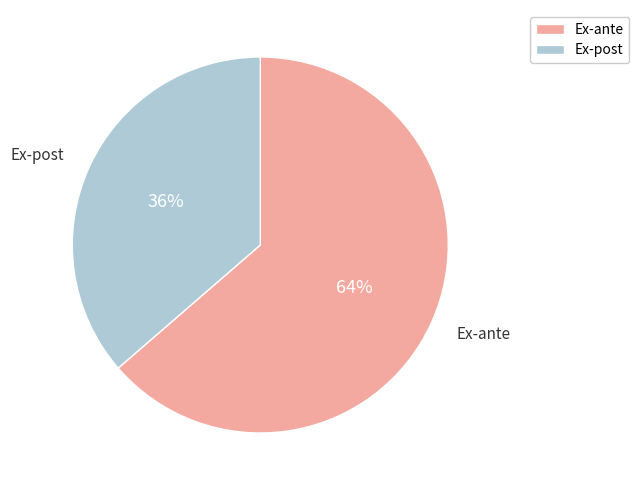

Rank the categories by value from lowest to highest.

Ex-post, Ex-ante